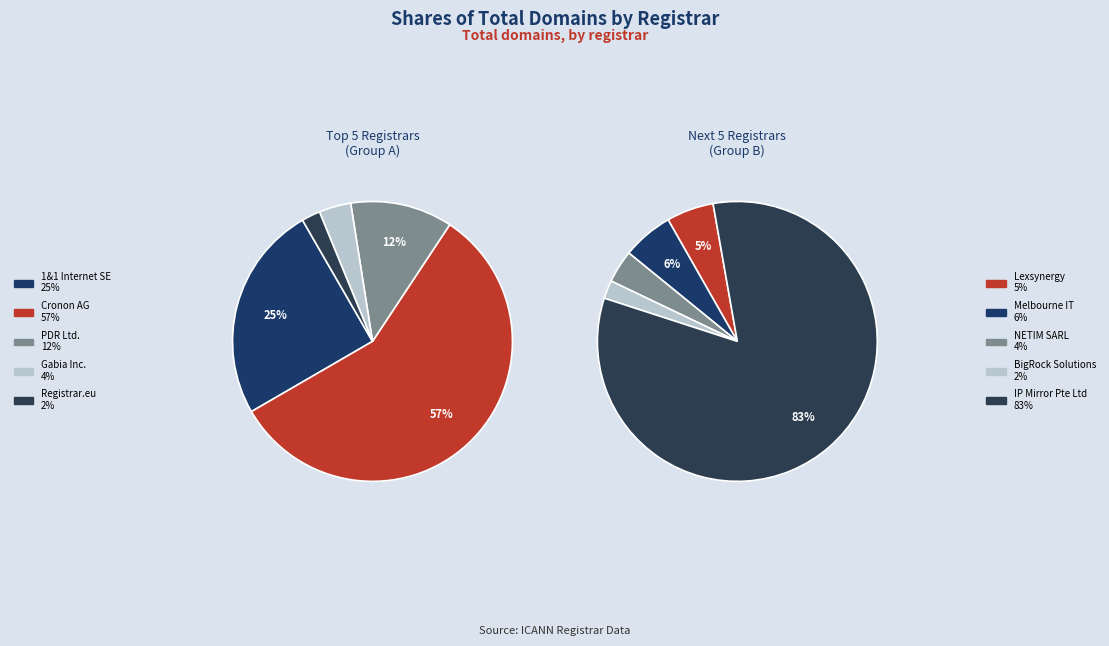

Which category has the smallest portion of the pie?

BigRock Solutions